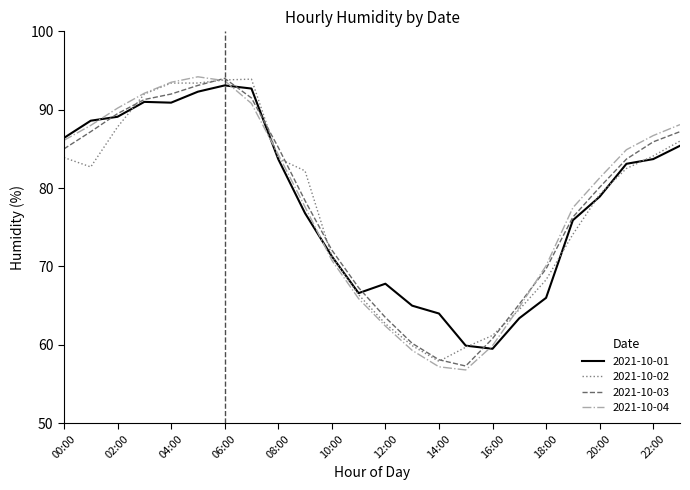

What is the minimum value for 2021-10-03?

57.3